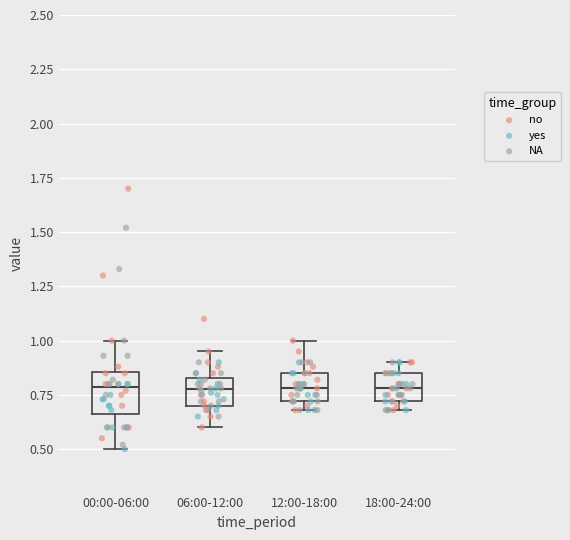

Comparing the boxes themselves (not the whiskers), which one is the tallest?

00:00-06:00